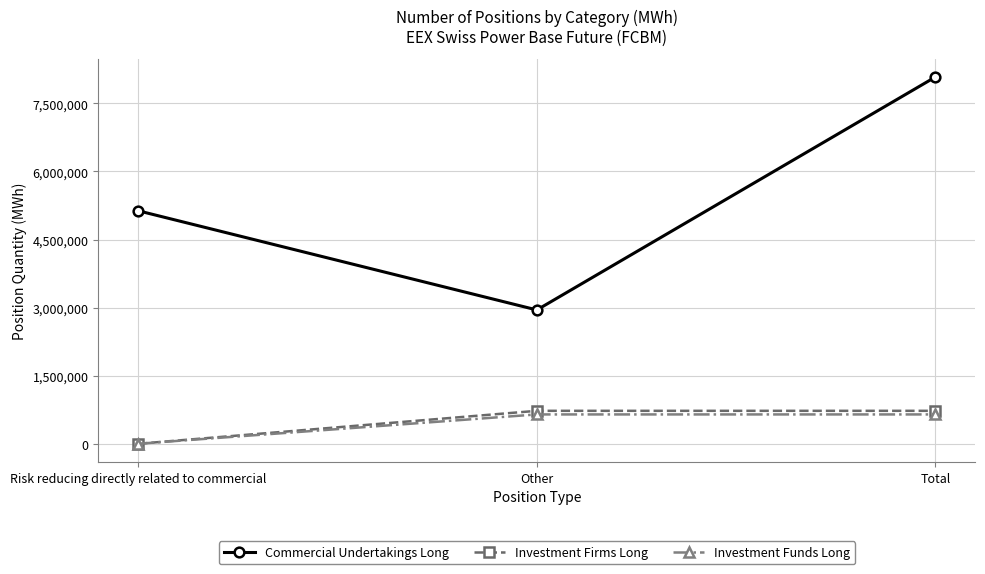

Where is Commercial Undertakings Long nearest to the value 5515209?

Risk reducing directly related to commercial